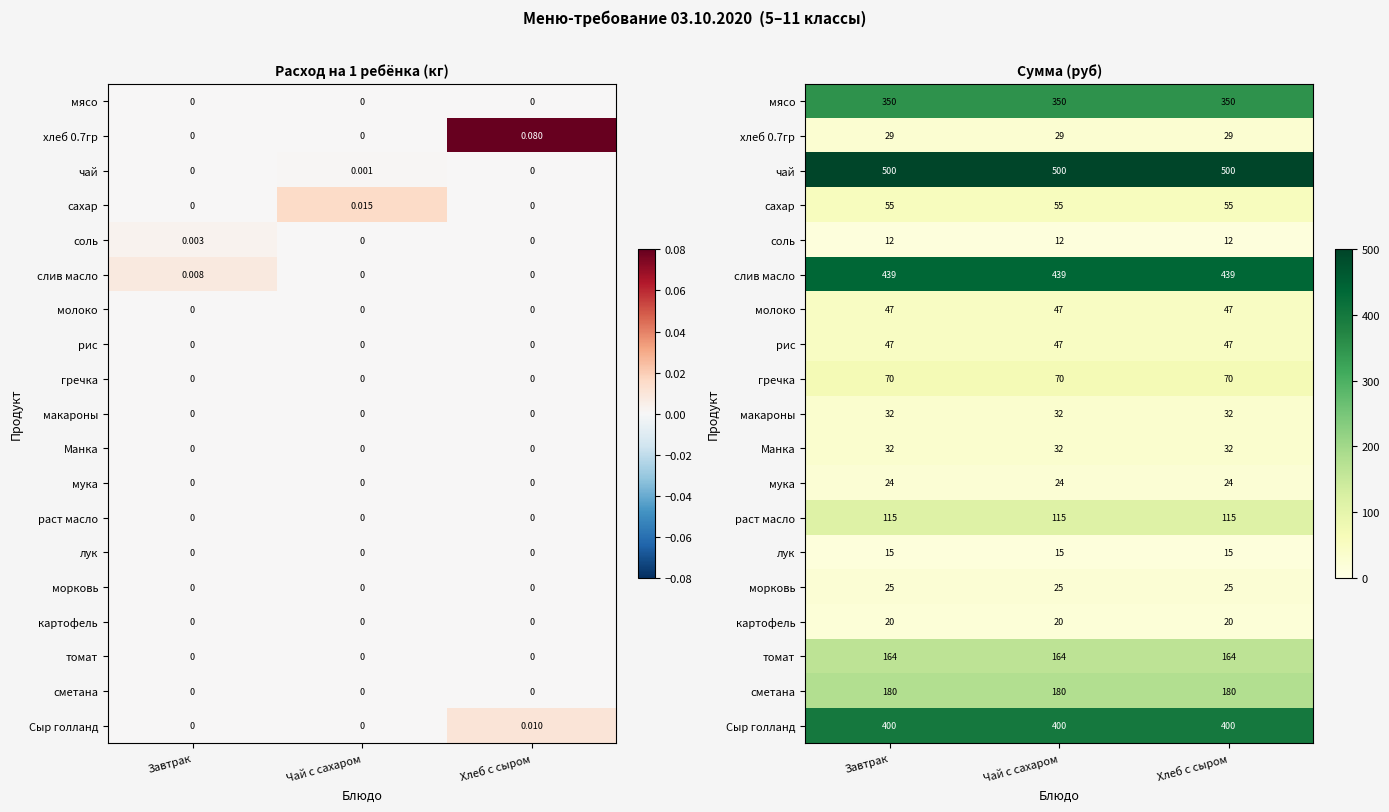

The value of хлеб 0.7гр at Хлеб с сыром is 28.6. True or false?

True